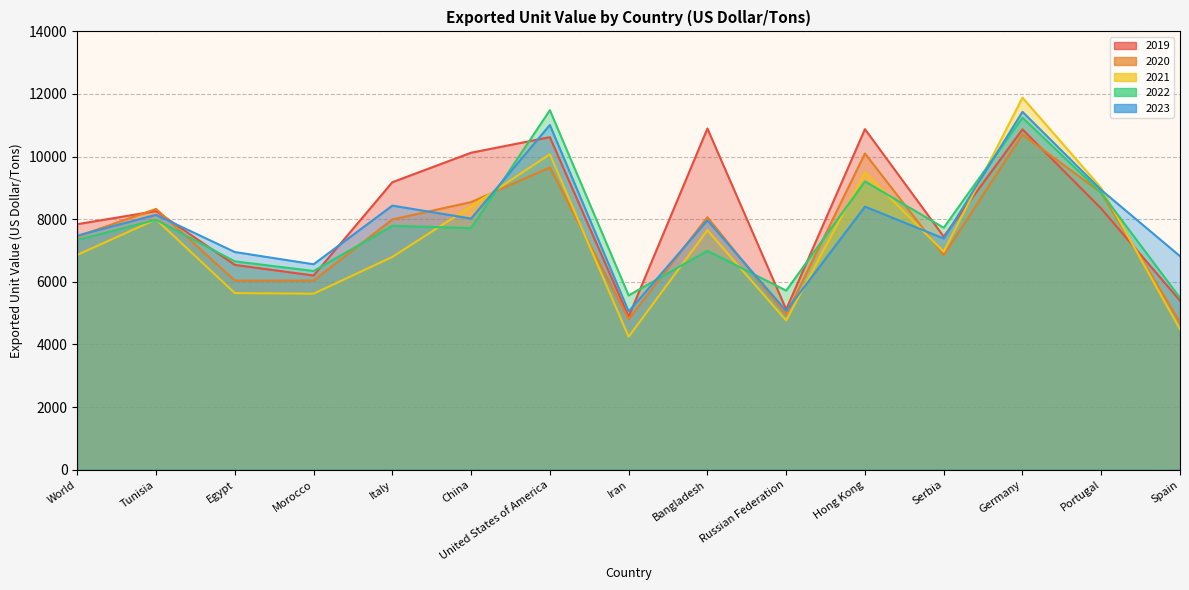

Which has a higher value, Germany or United States of America?

Germany